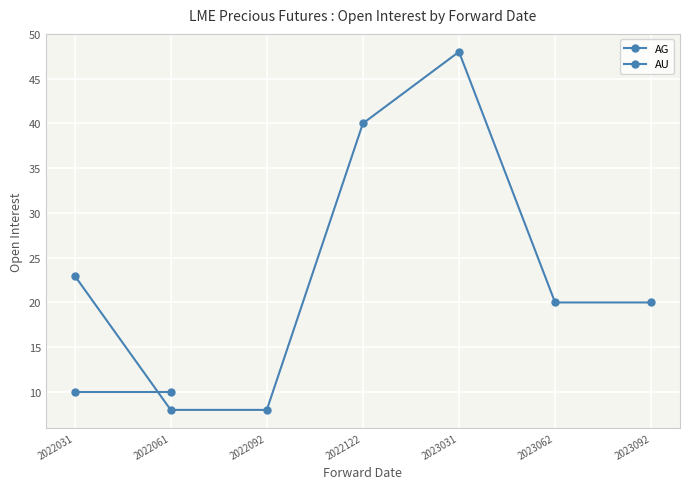

Rank the series by their maximum value, from highest to lowest.

AU, AG